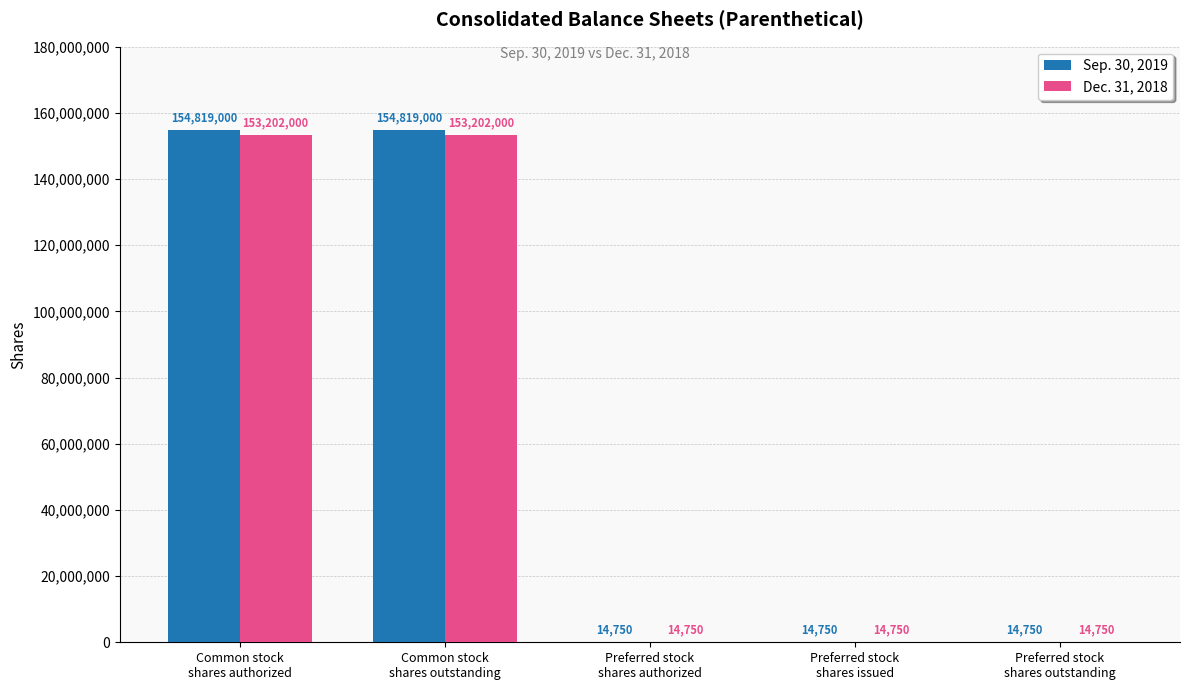

What is the sum of all Dec. 31, 2018 values?

306448250